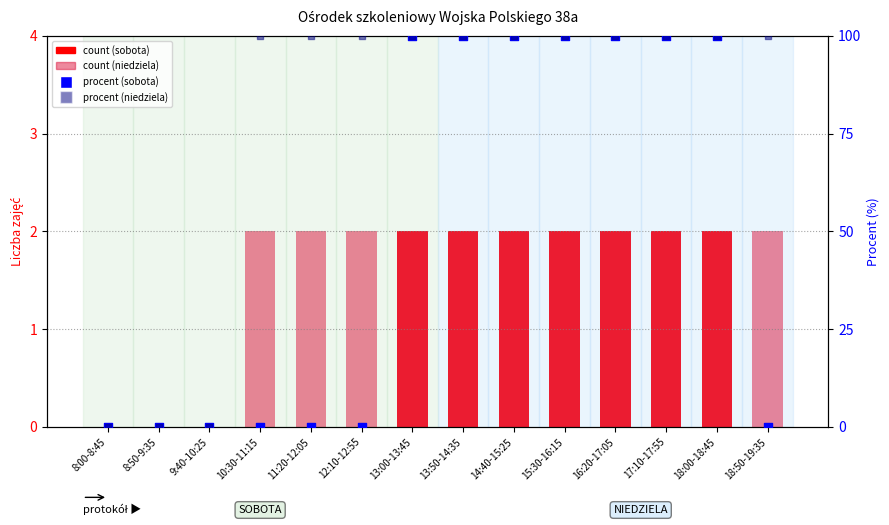

Is the value of count (sobota) at 18:50-19:35 greater than the value of percentile (sobota) at 15:30-16:15?

No